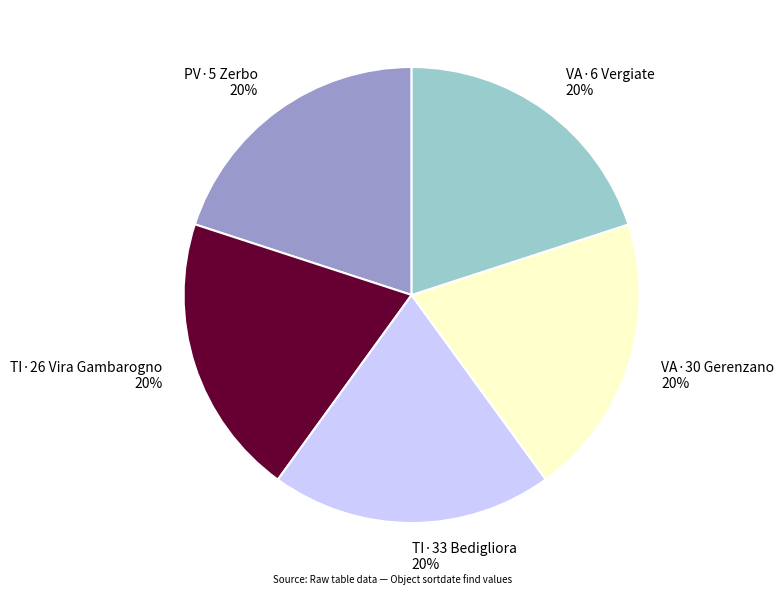

Does VA·30 Gerenzano account for over 50% of the chart?

No